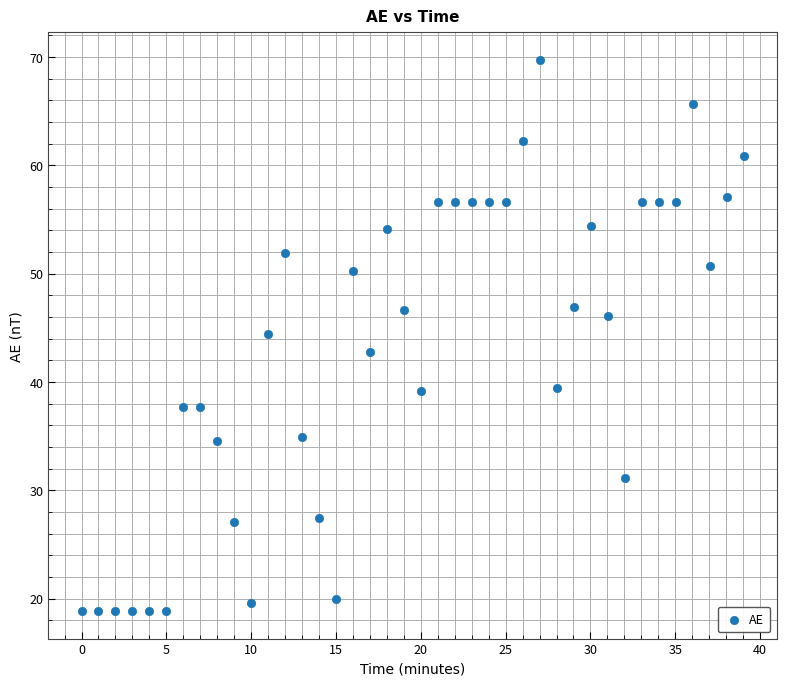

What is the range of X values (max minus min)?

39.0